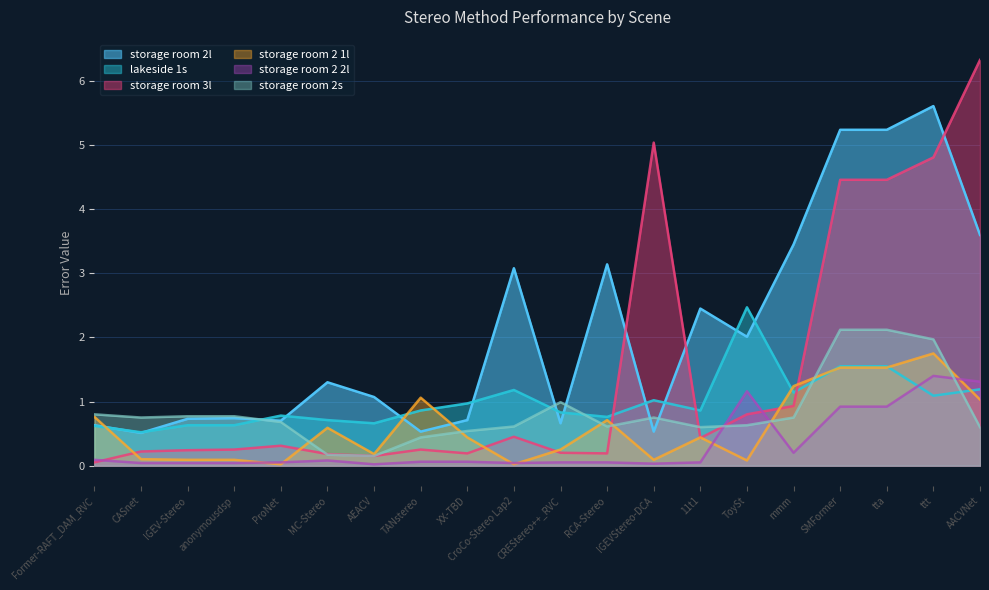

Which series has the largest total across all categories?

storage room 2l